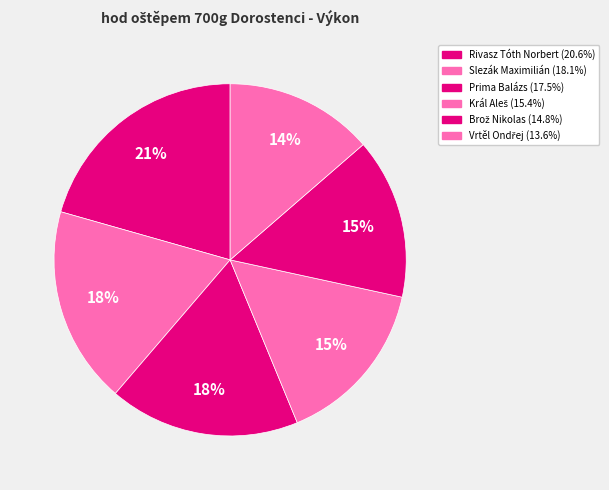

Is it true that Vrtěl Ondřej is 14% of the pie?

True